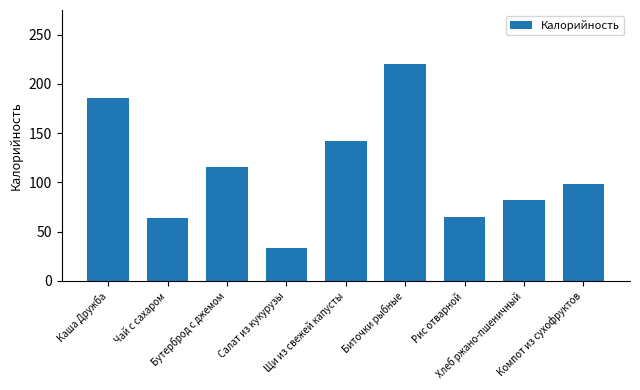

Count the number of data series in this chart.

1